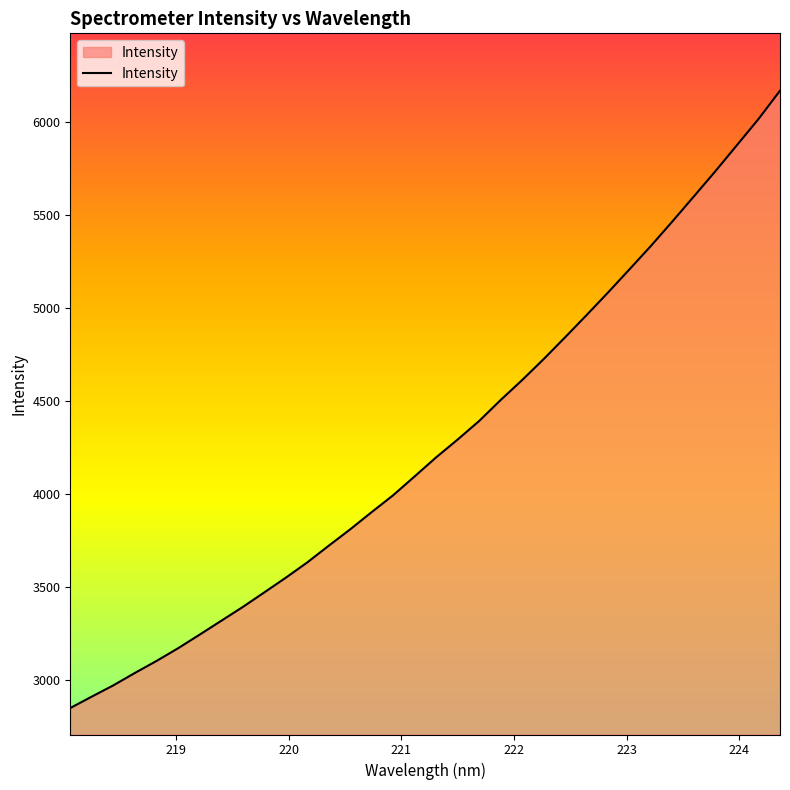

What is the difference between the second highest and minimum values?

3169.1